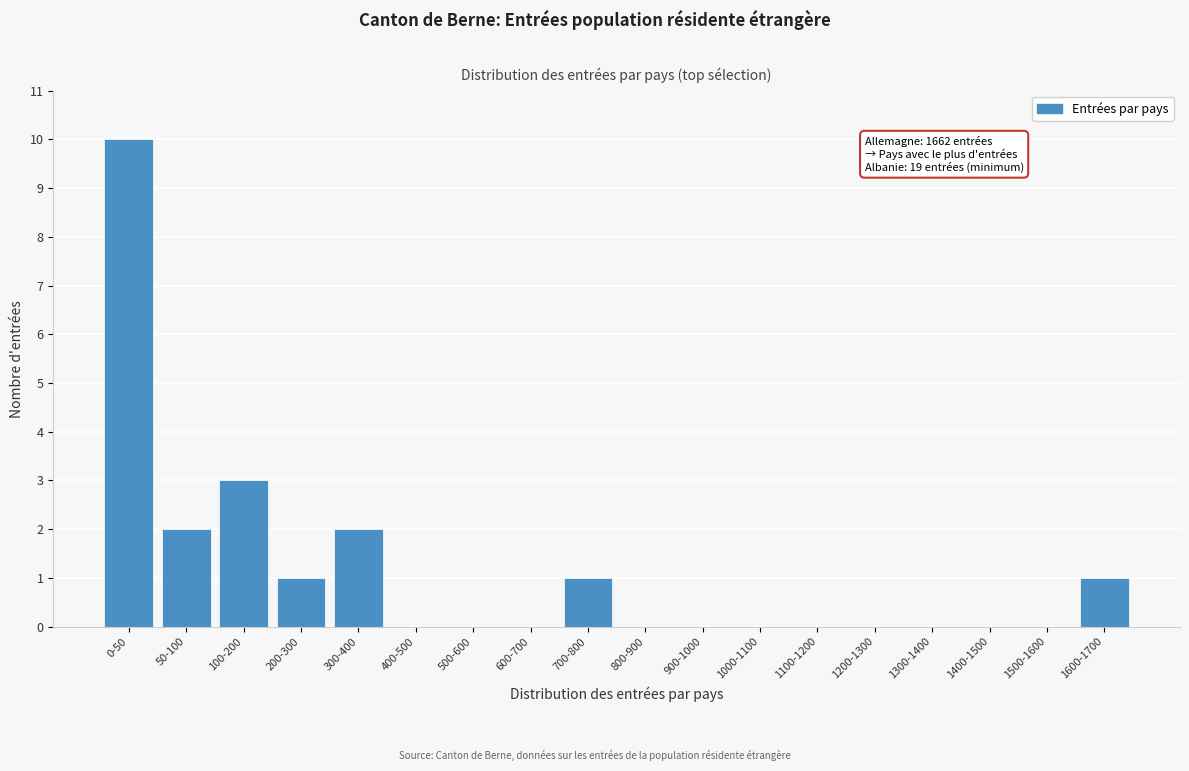

Reading left to right, what are all the values shown in this chart?

0-50=10	50-100=2	100-200=3	200-300=1	300-400=2	400-500=0	500-600=0	600-700=0	700-800=1	800-900=0	900-1000=0	1000-1100=0	1100-1200=0	1200-1300=0	1300-1400=0	1400-1500=0	1500-1600=0	1600-1700=1